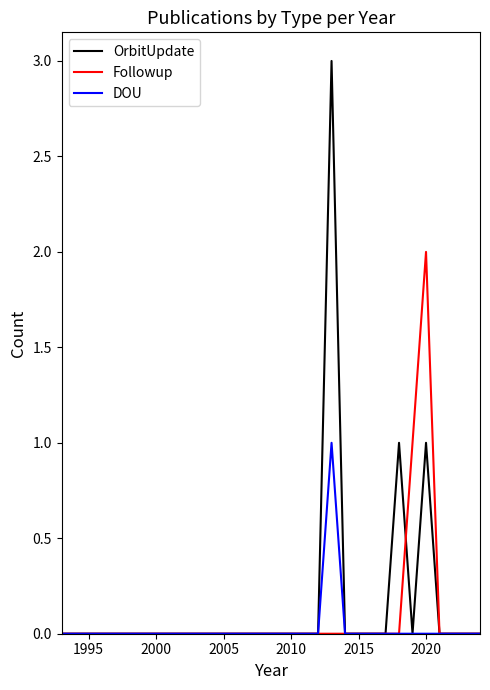

List the series in order of their peak value, highest first.

OrbitUpdate, Followup, DOU